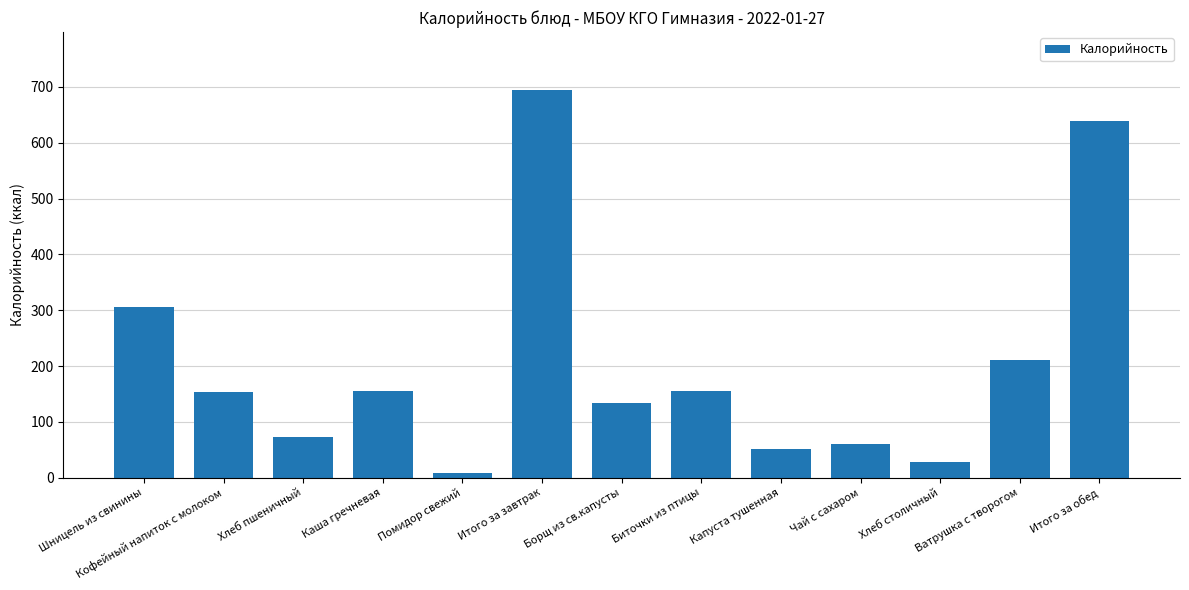

What is the label of the 2nd bar from the right?

Ватрушка с творогом